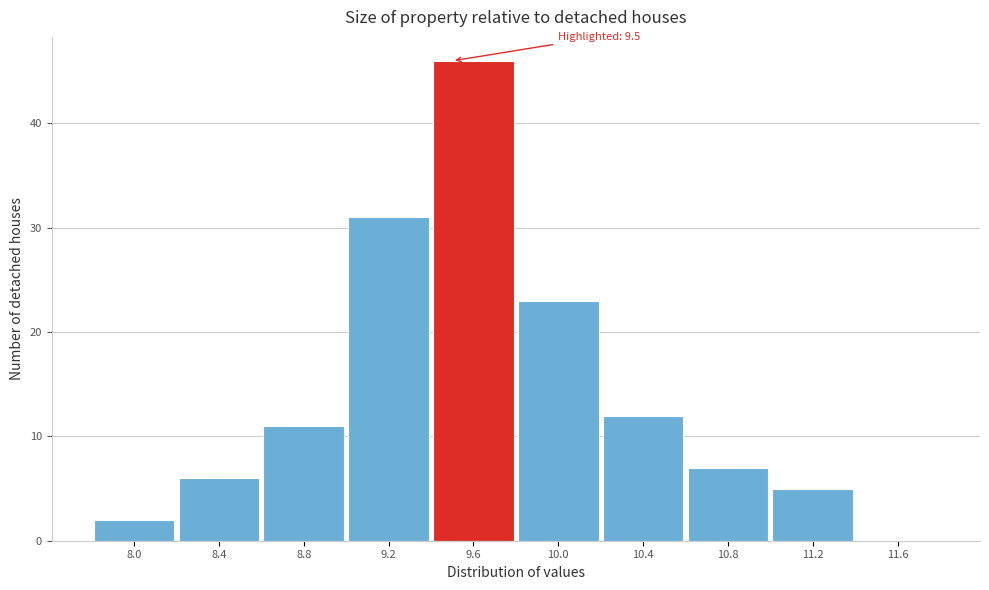

Which range on the x-axis has the tallest bar?

9.4 to 9.8